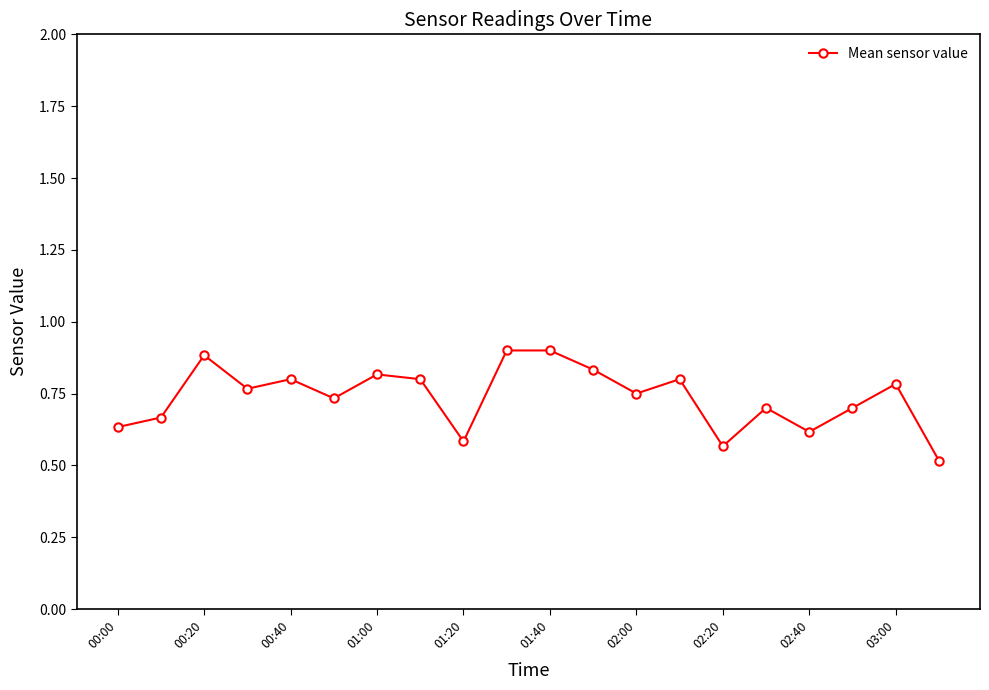

What is the difference between the maximum and minimum values?

0.4